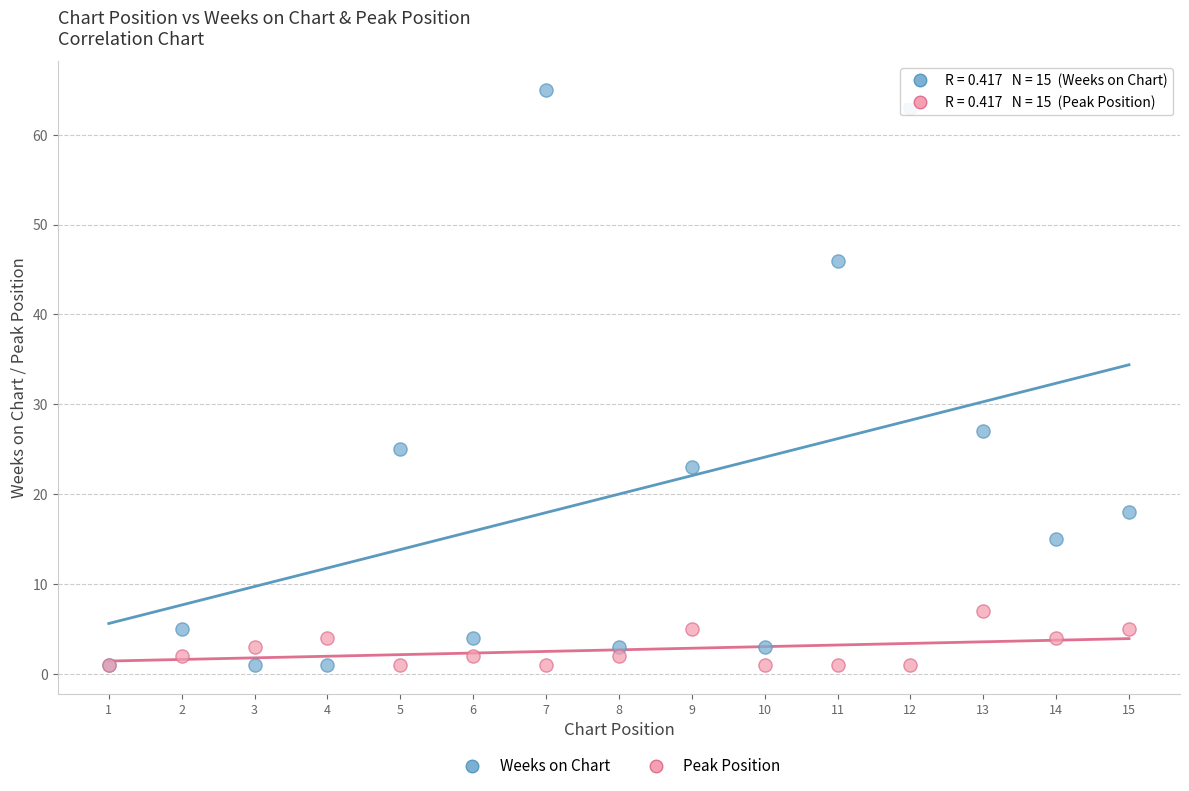

In the Weeks on Chart series, what Y value is closest to 33?

27